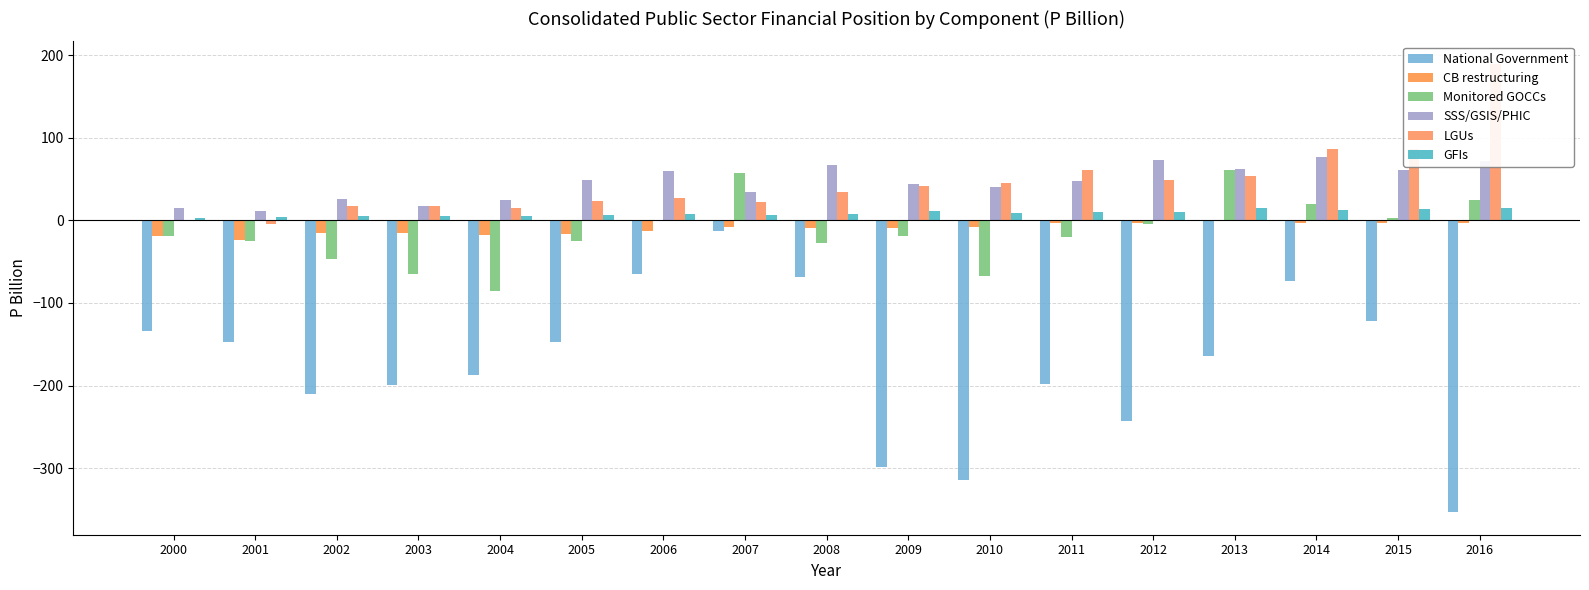

What is the difference between the CB restructuring values at 2001 and 2007?

15.3